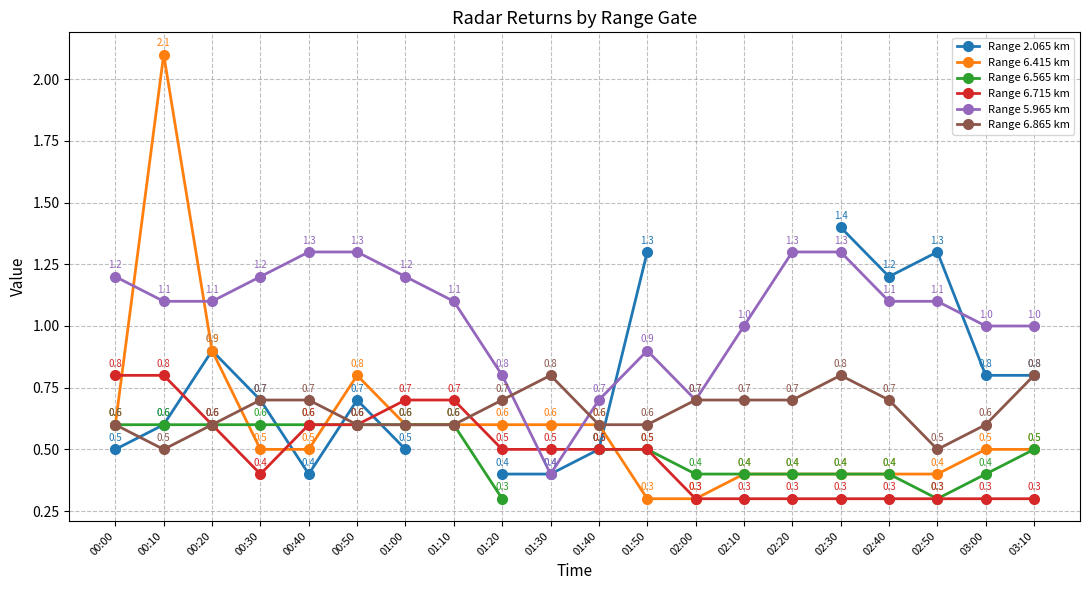

The value of Range 5.965 km at 01:10 is 1.1. True or false?

True